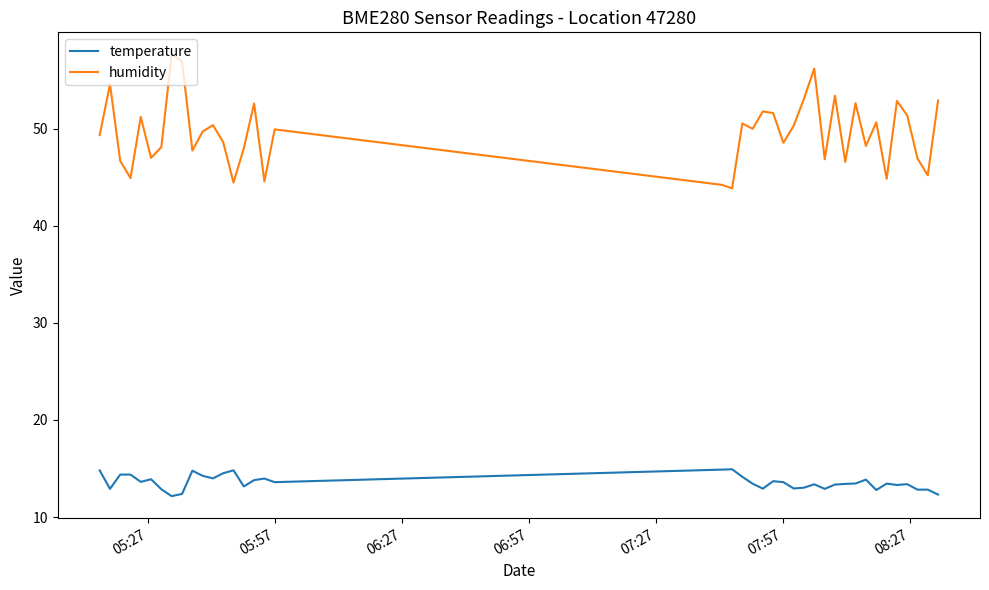

Which series has the largest total across all categories?

humidity